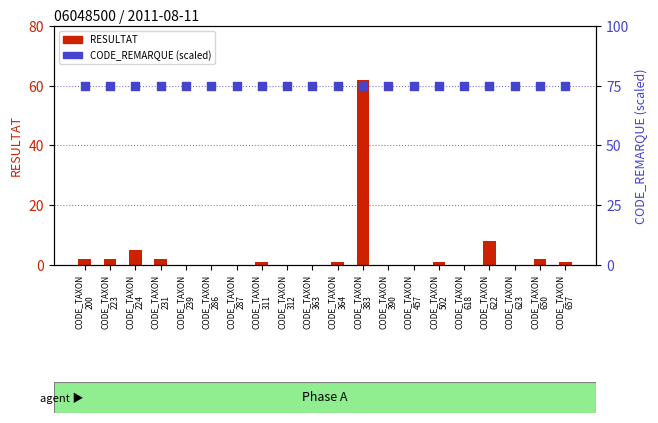

Which series contains the highest Y value?

CODE_REMARQUE